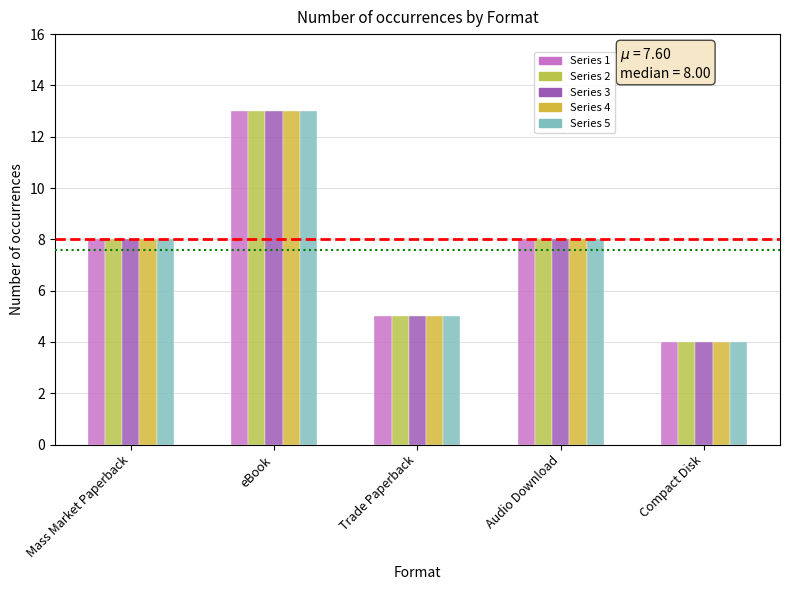

Reading left to right, list all the values displayed in this chart.

Series 1: 8	13	5	8	4
Series 2: 8	13	5	8	4
Series 3: 8	13	5	8	4
Series 4: 8	13	5	8	4
Series 5: 8	13	5	8	4